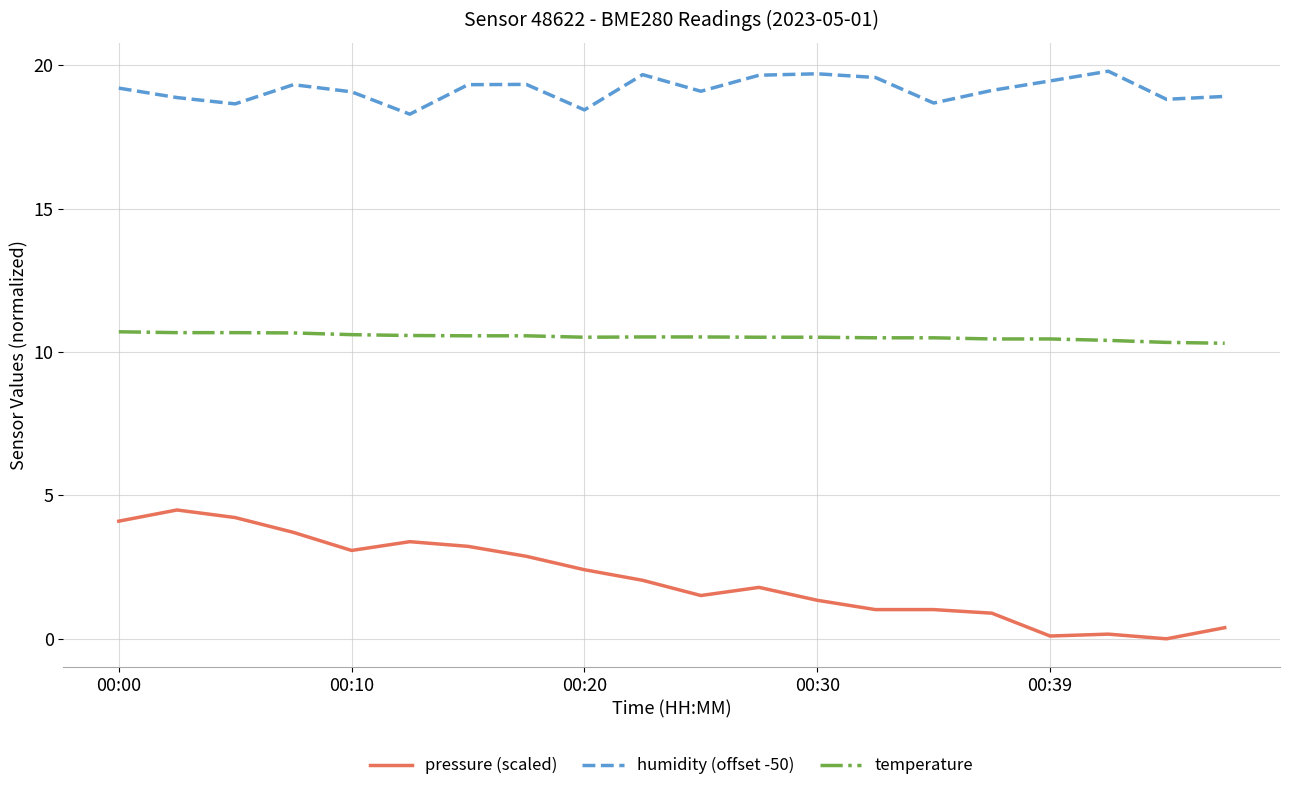

What is the maximum value for temperature?

10.7